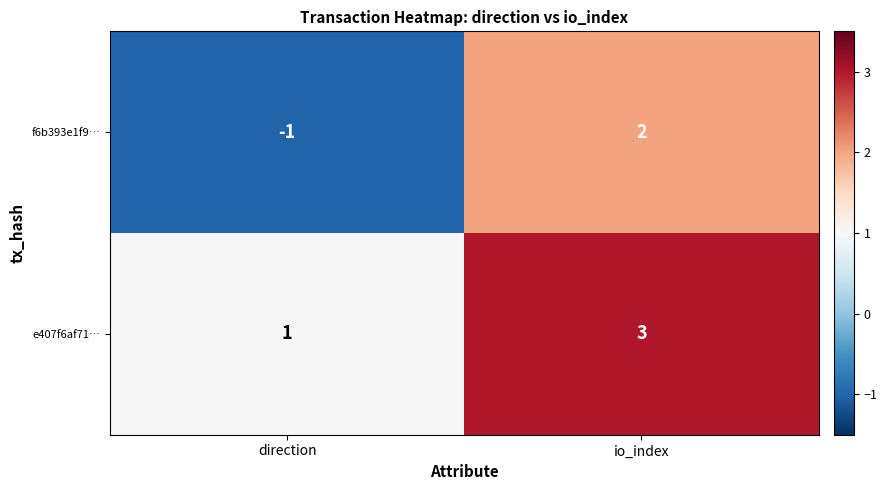

True or false: f6b393e1f9… has a value of -1 at direction.

True